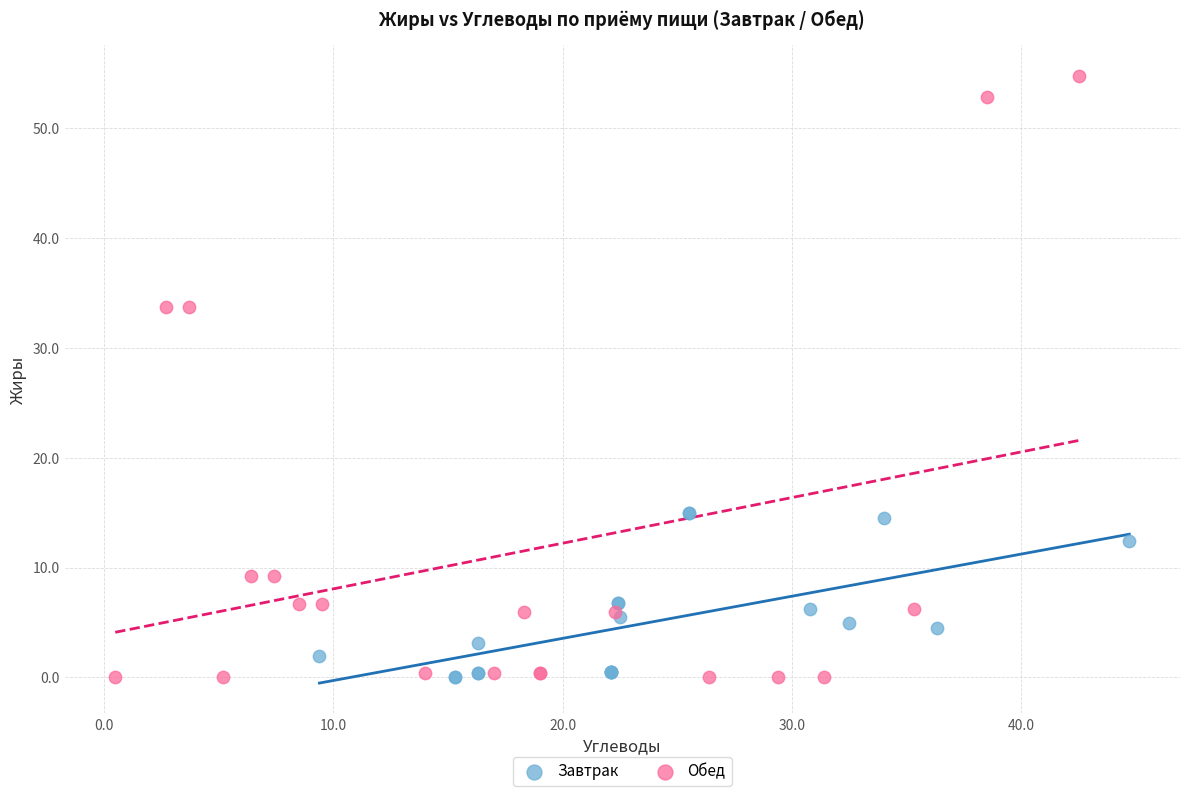

Which series reaches the maximum Y coordinate?

Обед